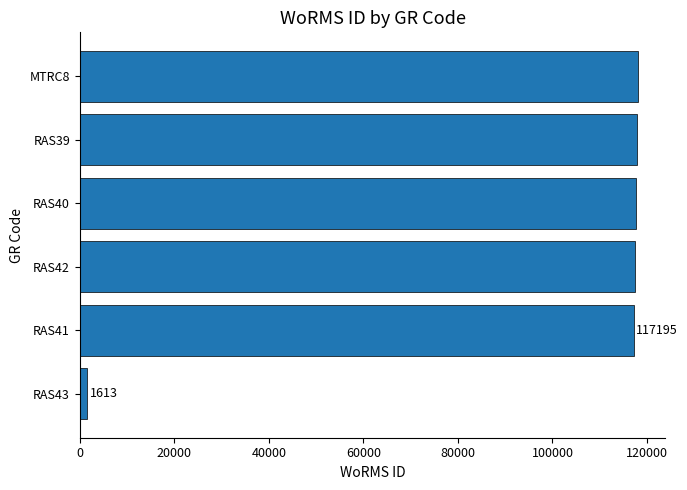

What is the maximum value shown in the chart?

117994